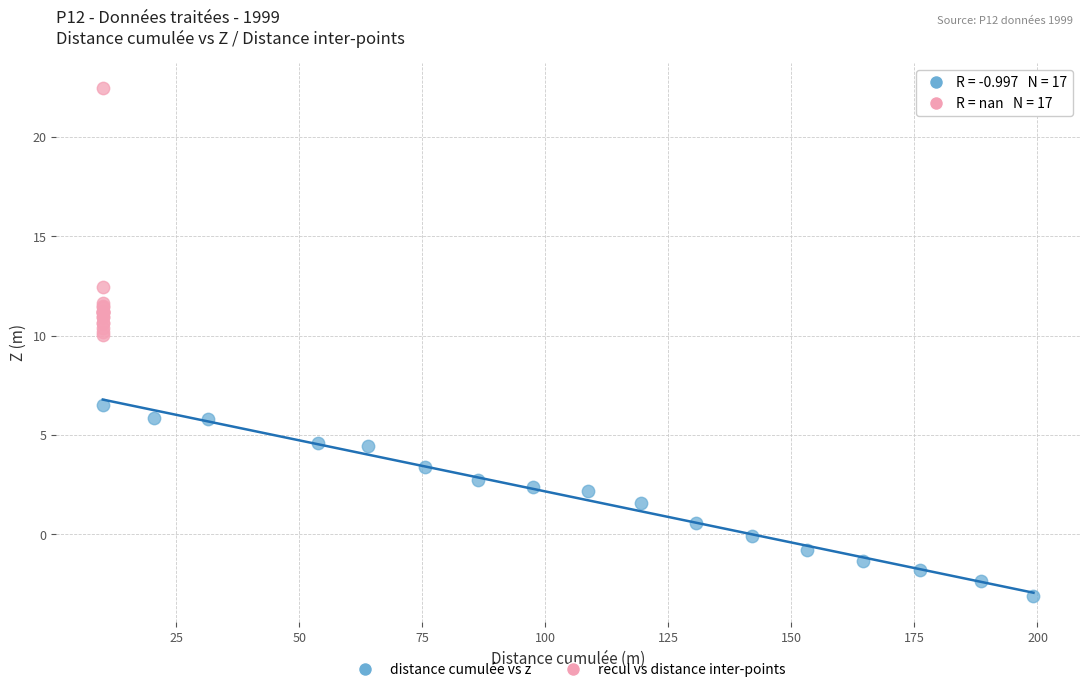

Which series has the widest spread of Y values?

recul vs distance inter-points